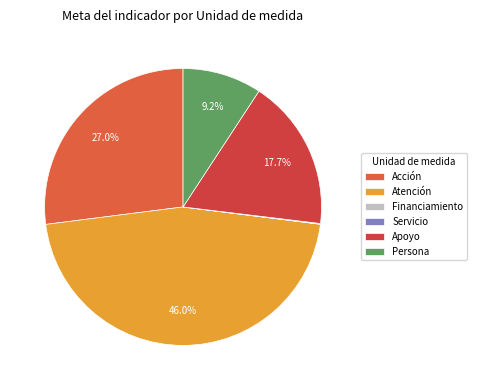

To the nearest percent, what portion does Atención represent?

46%